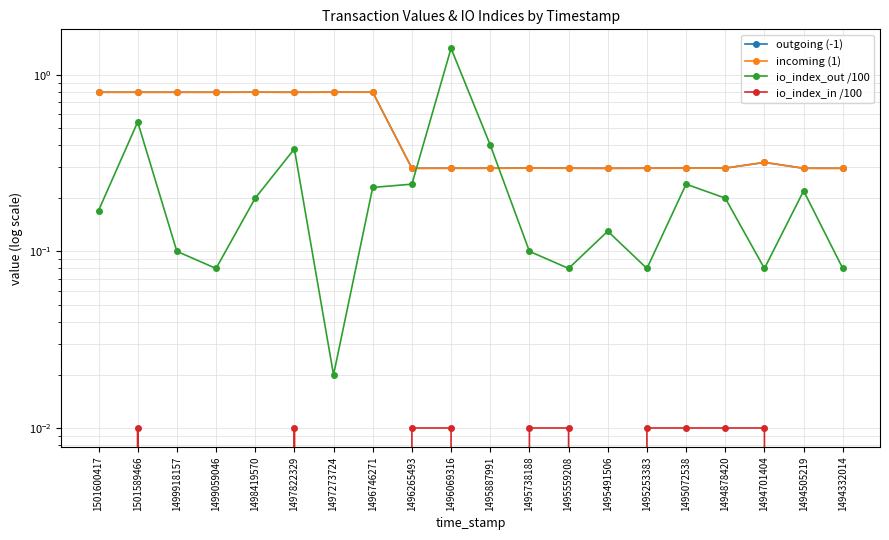

What is the sum of the incoming (1) values at 1494505219 and 1496069316?

0.6